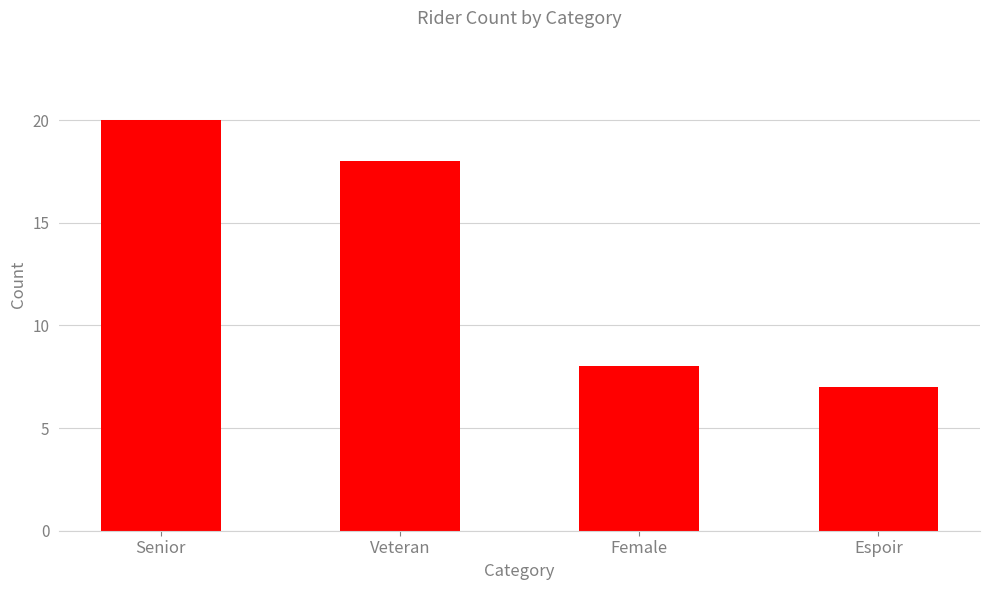

True or false: the data shows 18 at Veteran.

True